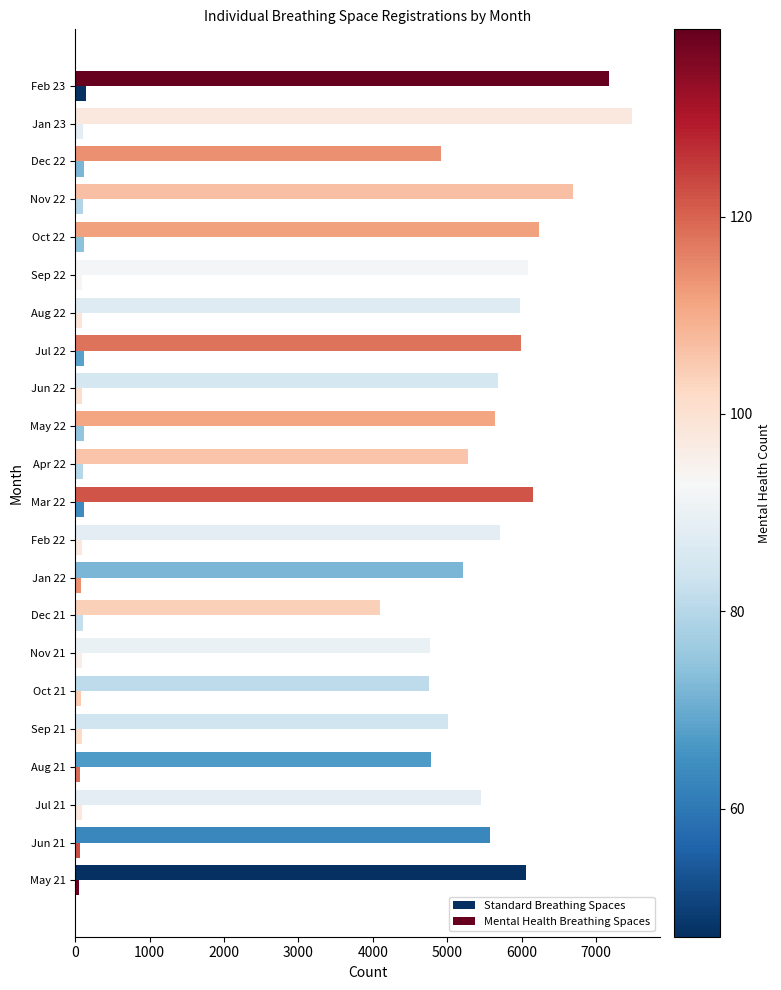

What is the maximum value for Standard Breathing Spaces?

7487